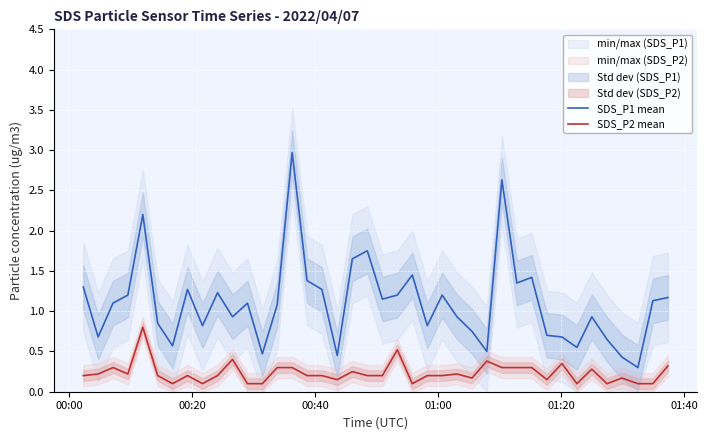

True or false: SDS_P2 mean and SDS_P1 mean cross at least once.

False